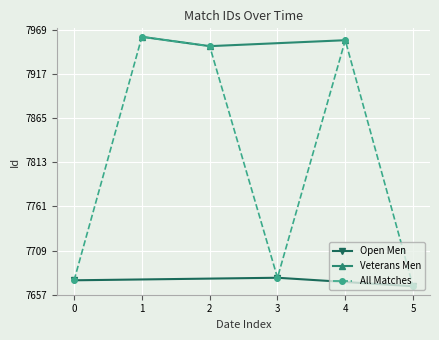

The value of Open Men at 0 is 12250. True or false?

False